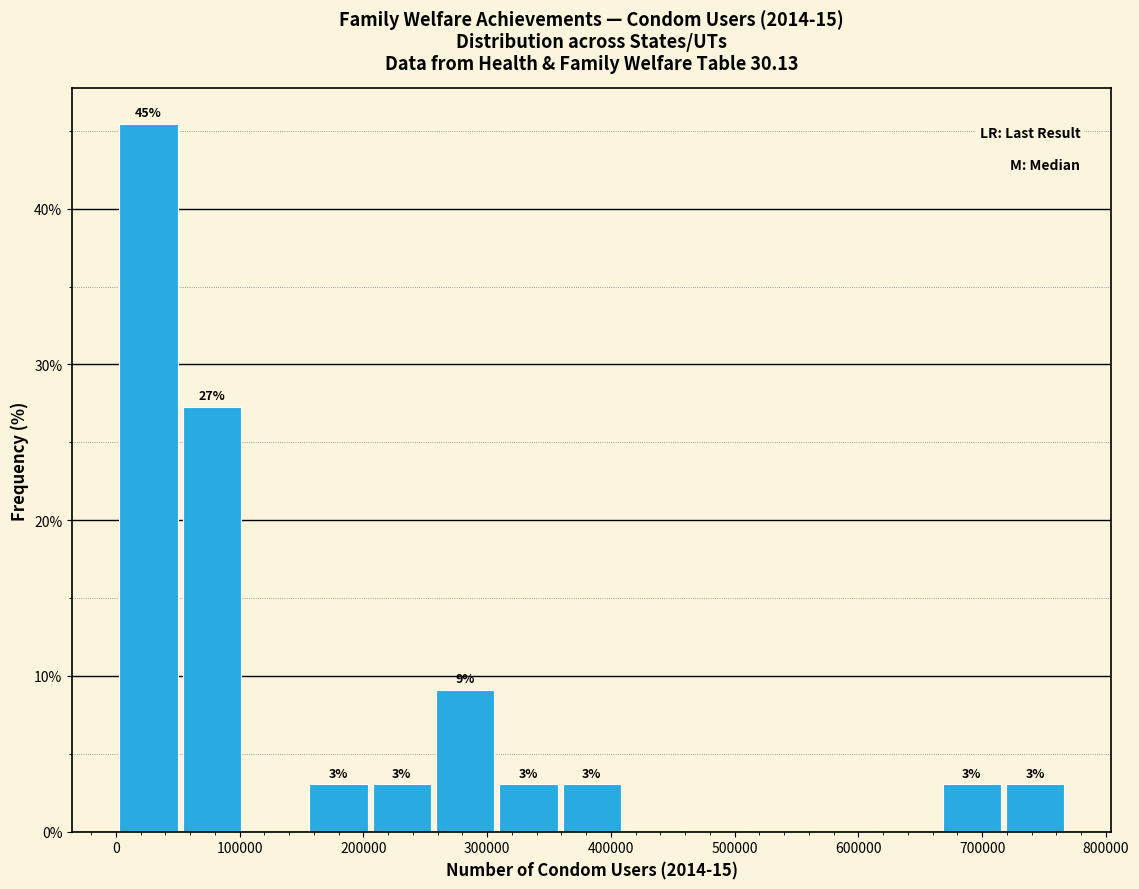

Over which range of the x-axis is the bar tallest?

0 to 50000